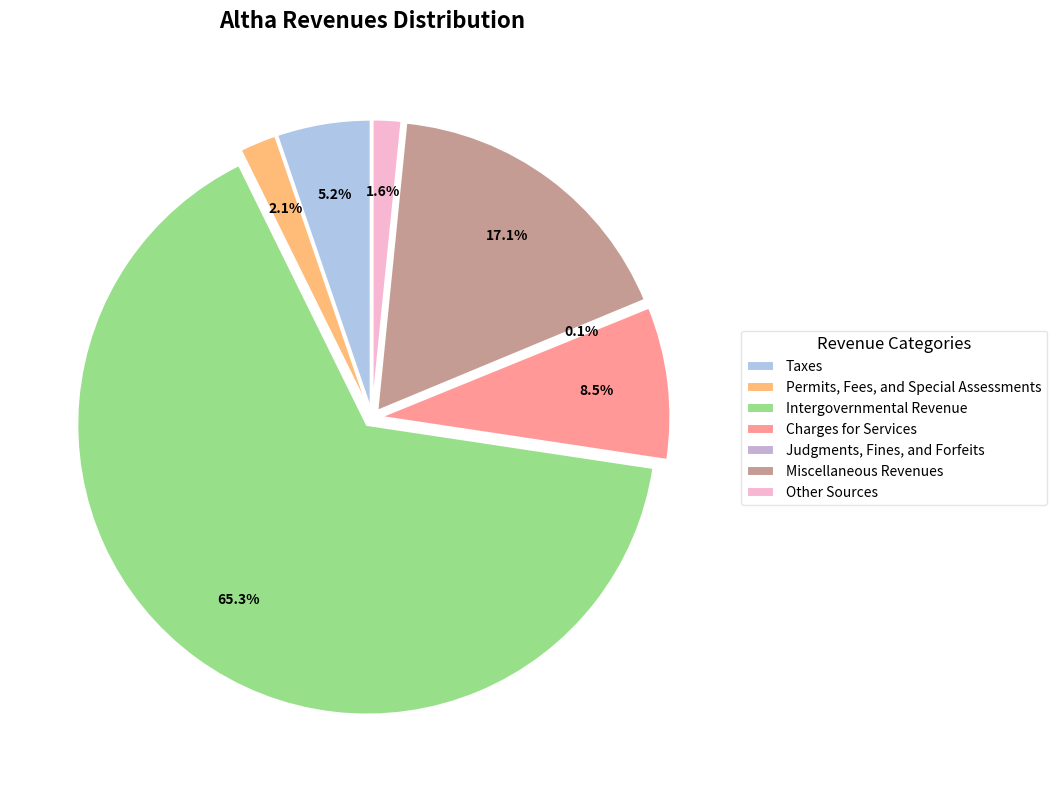

Combined, what portion of the pie is Judgments, Fines, and Forfeits and Other Sources?

1.7%